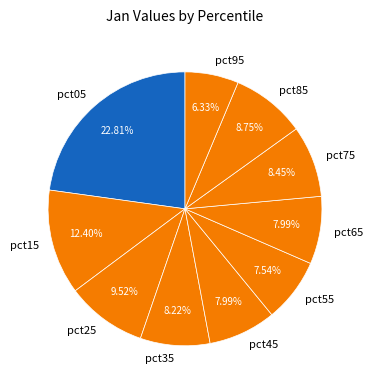

What percentage is the pct95 slice, to the nearest percent?

6%